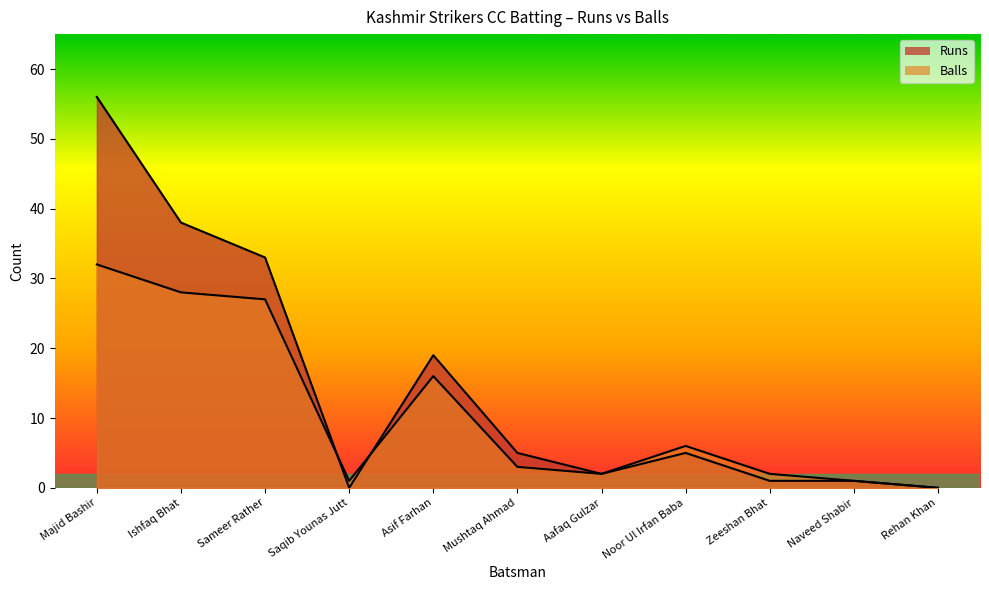

What is the sum of the Runs values at Aafaq Gulzar and Majid Bashir?

58